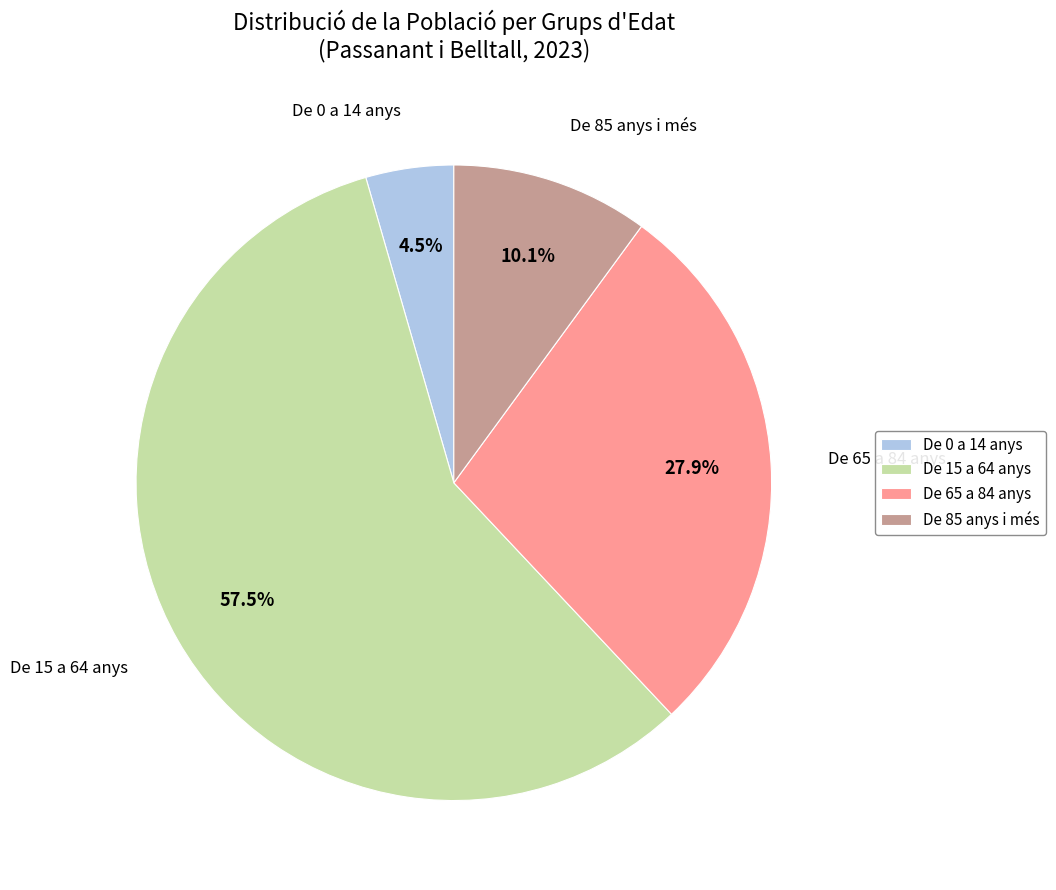

To the nearest percent, what percentage of the pie is De 85 anys i més?

10%